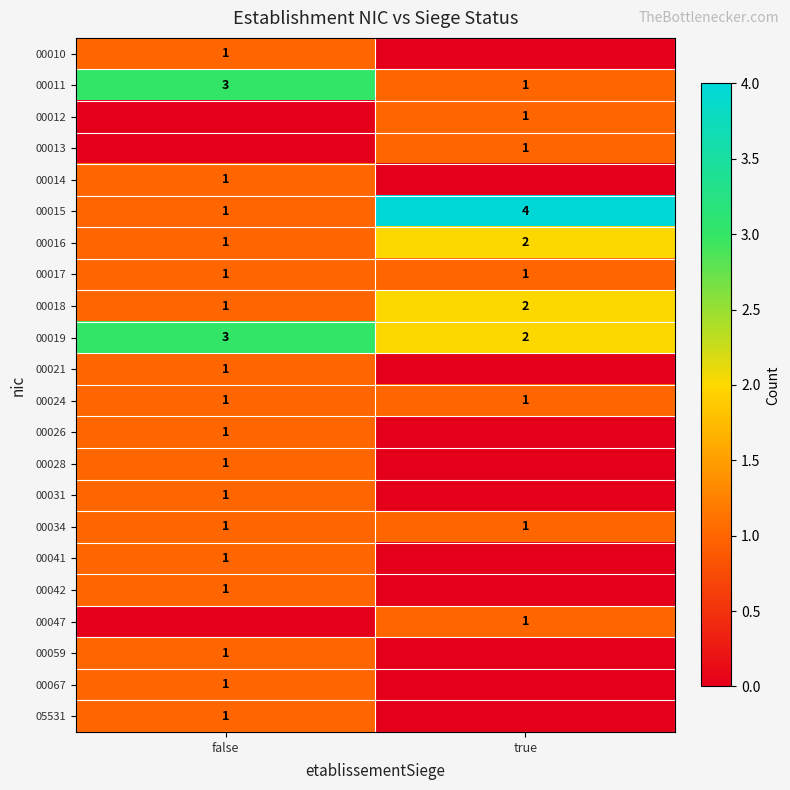

At how many categories does at least one series exceed 0?

2